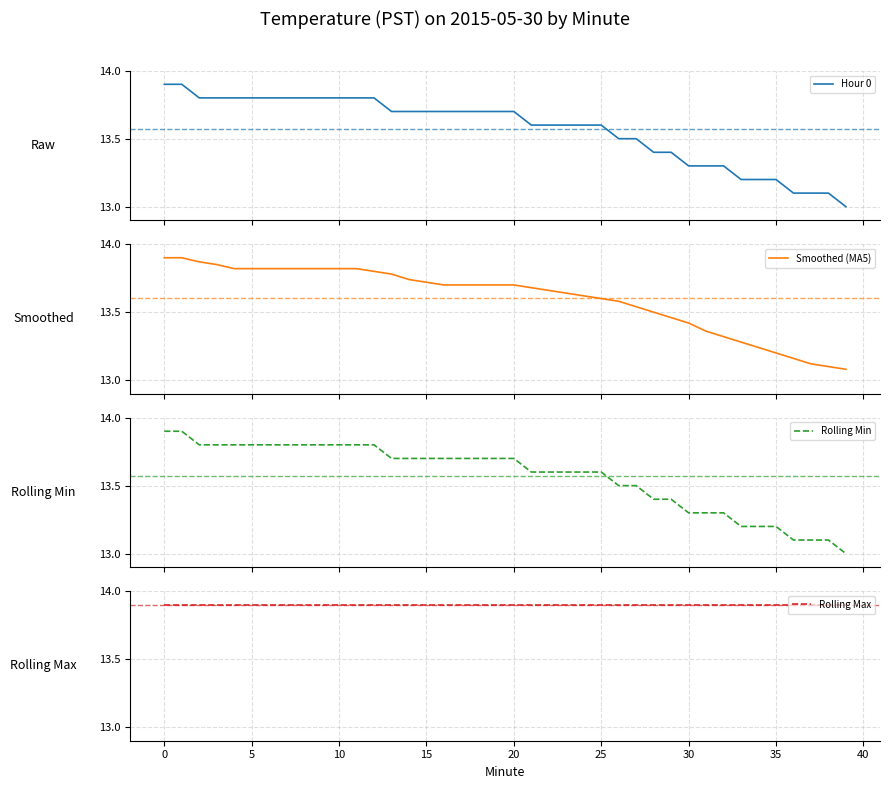

The value of Rolling Max at 26 is 13.9. True or false?

True